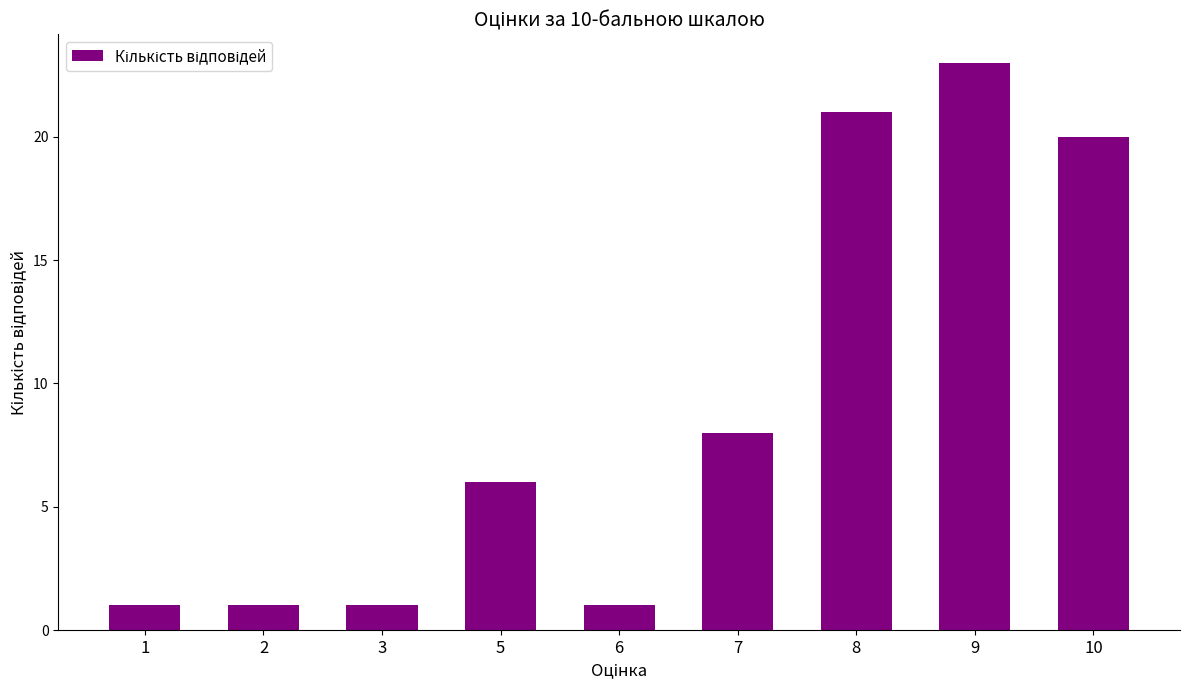

What is the change in value from 1 to 9?

+22